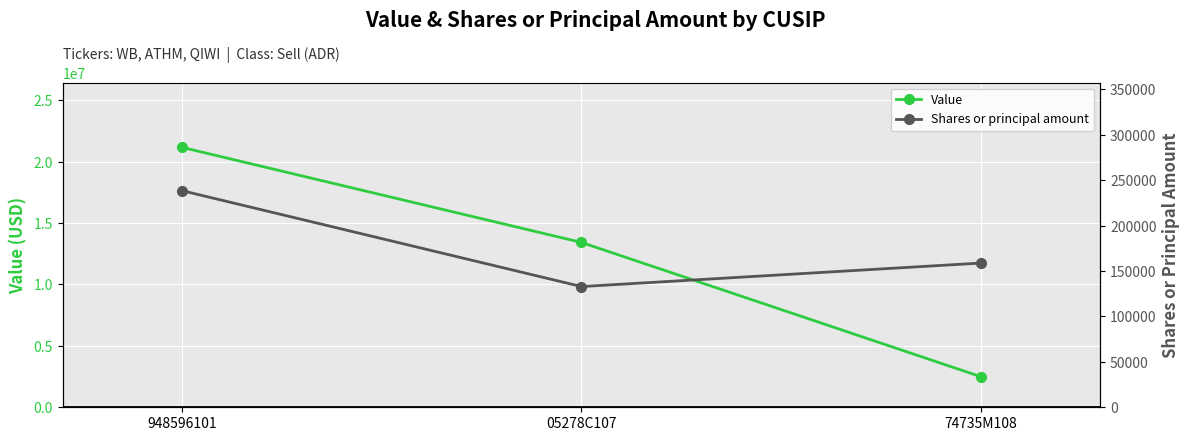

Which series changed the most between 05278C107 and 74735M108?

Value